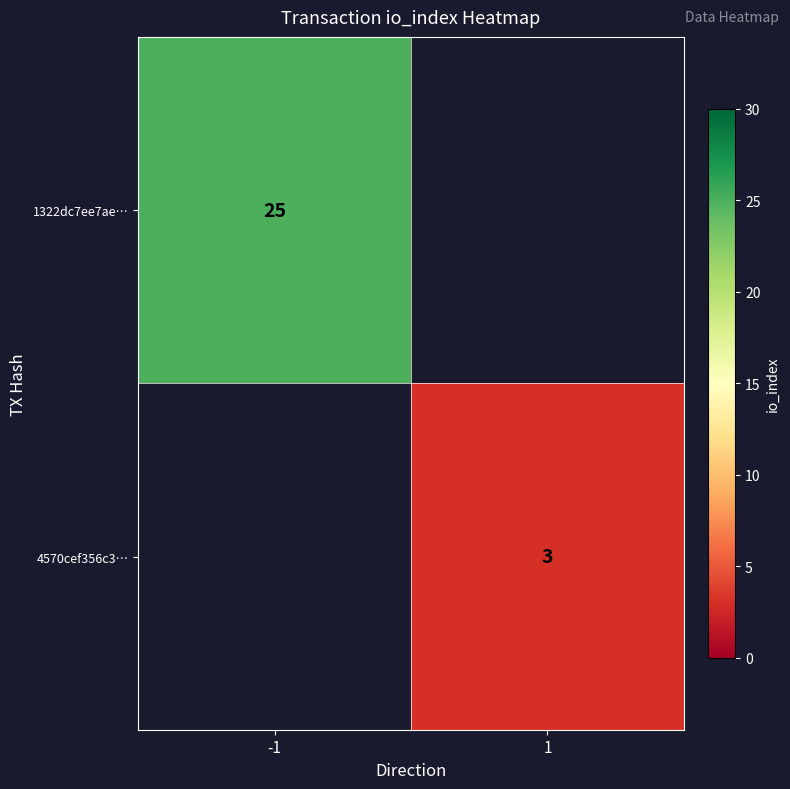

The value of 4570cef356c3… at 1 is 3. True or false?

True